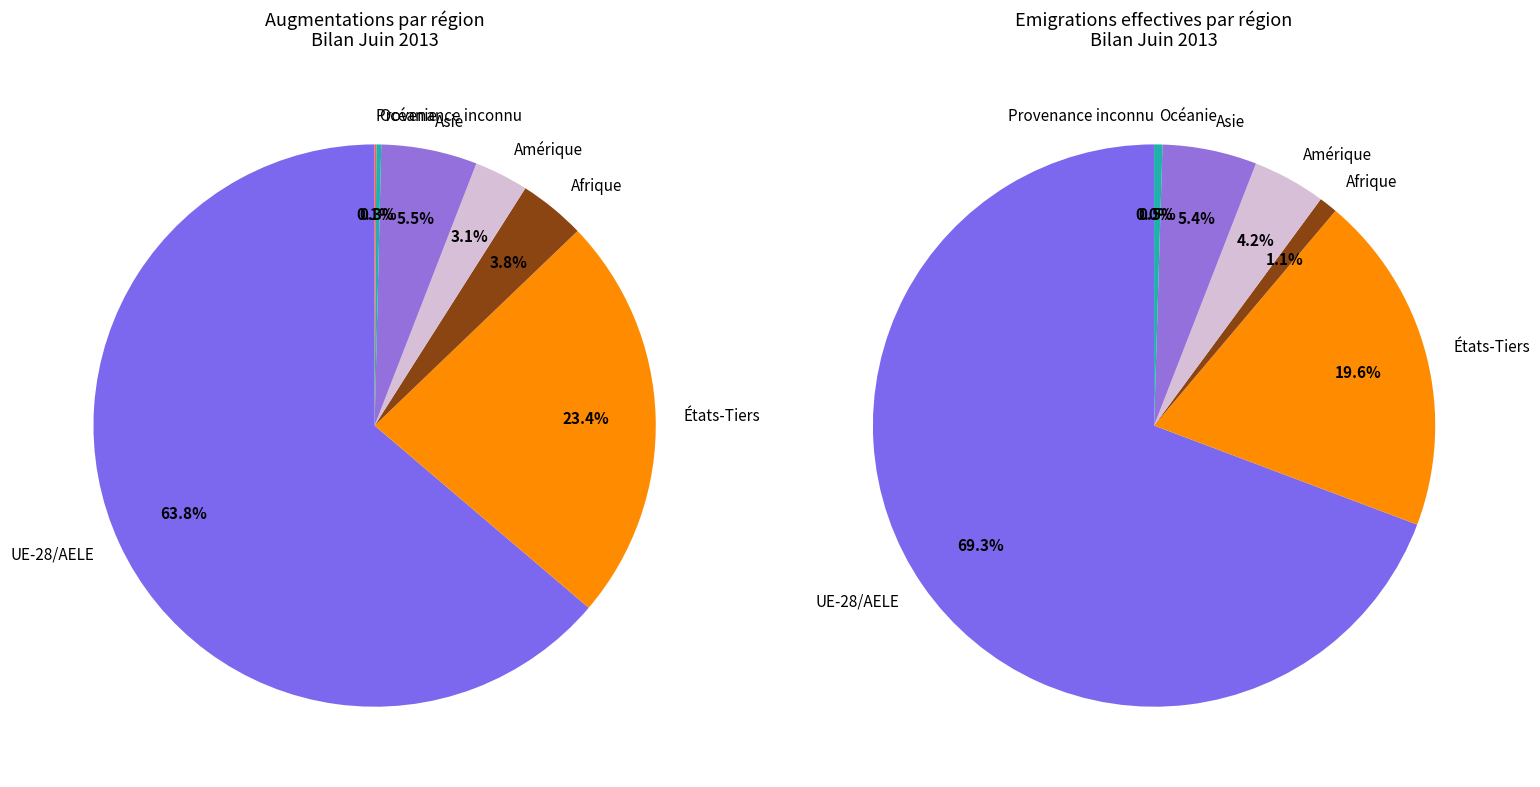

How many segments does this pie chart have?

7